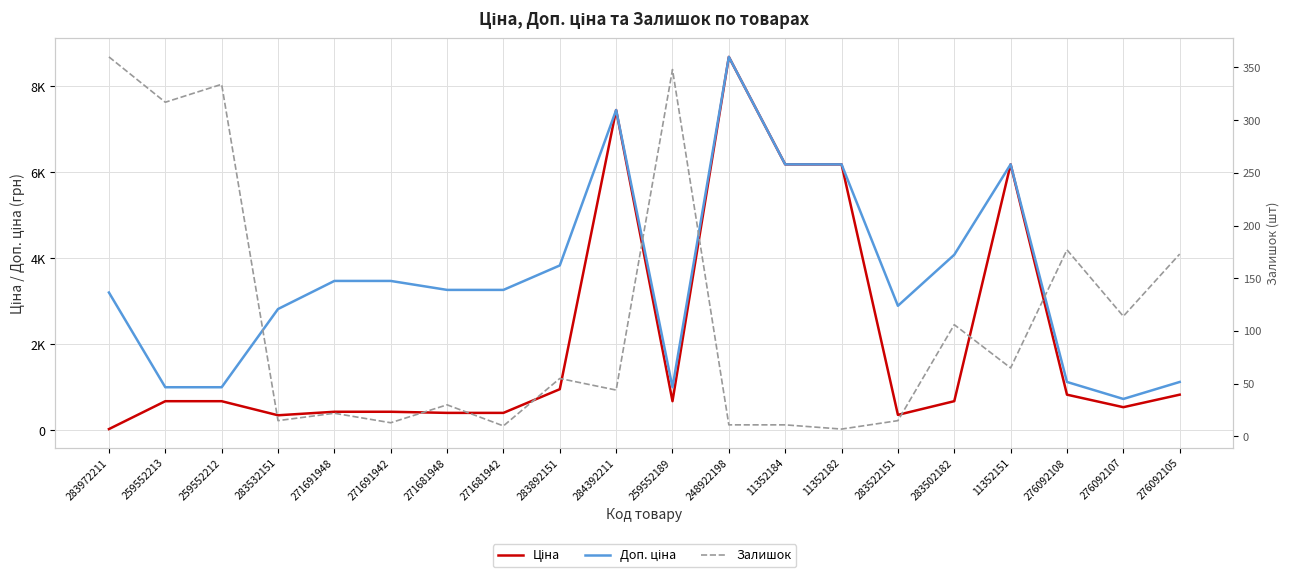

Which series has the largest total across all categories?

Доп. ціна